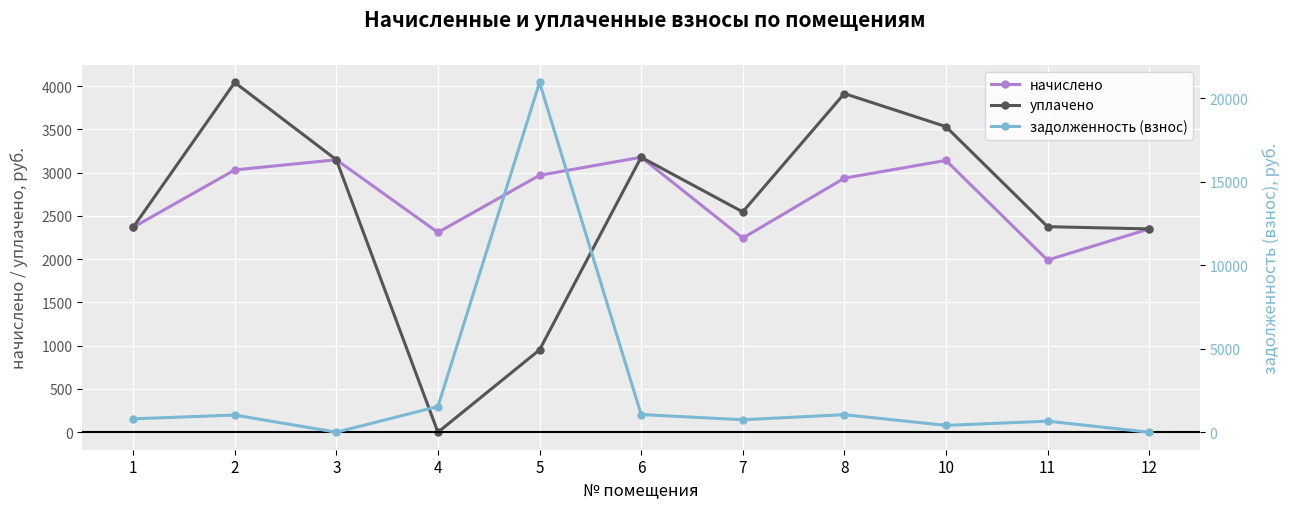

At which label is уплачено closest to 2021?

12